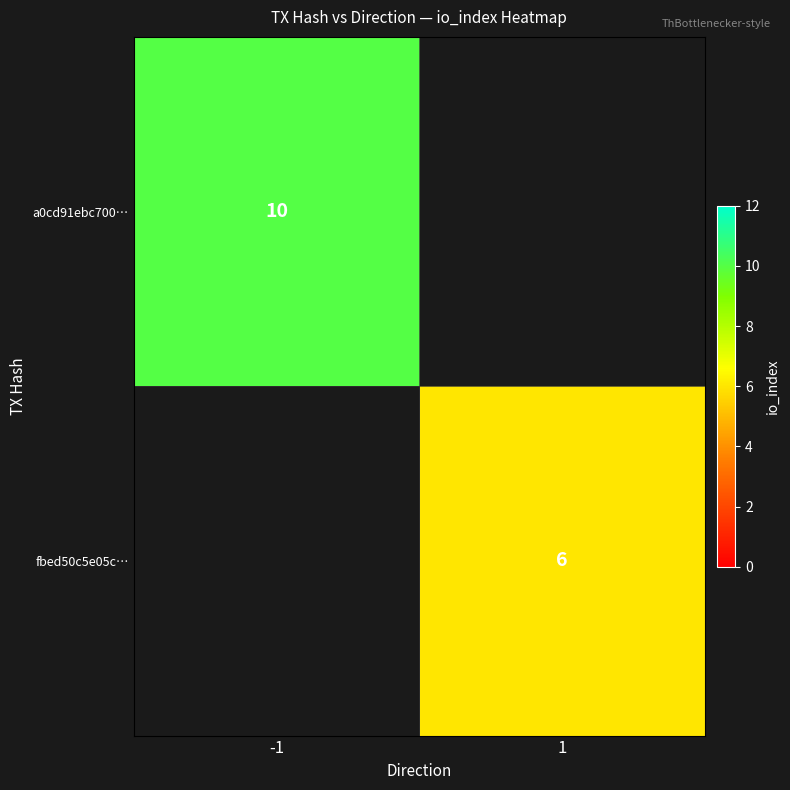

Is it true that a0cd91ebc700… equals 10 at -1?

True